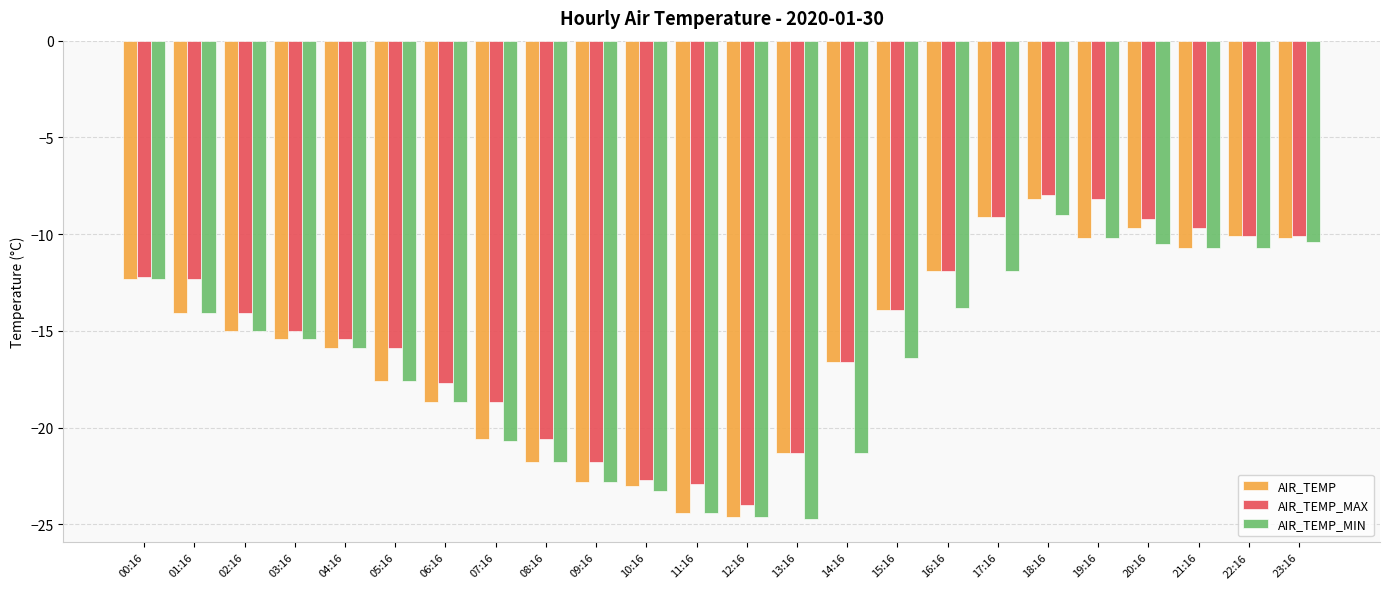

What is the value of the AIR_TEMP_MIN bar at the 6th from the left?

-17.6